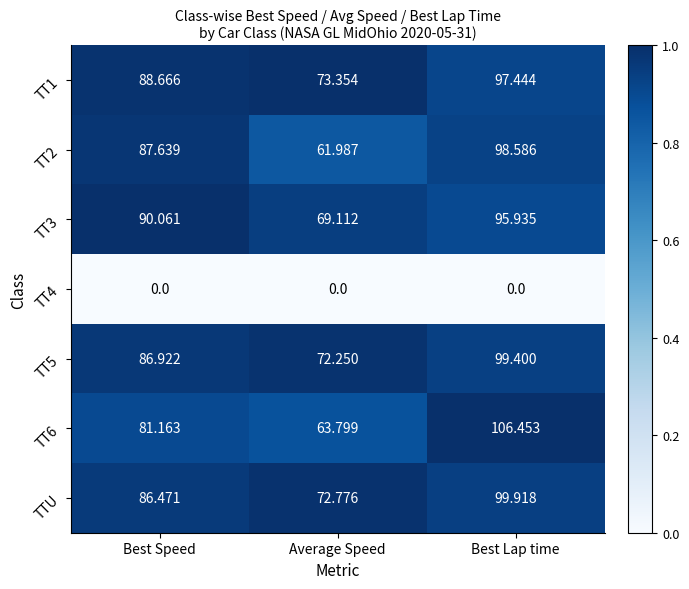

Is the value of TT6 at Average Speed greater than the value of TT4 at Average Speed?

Yes